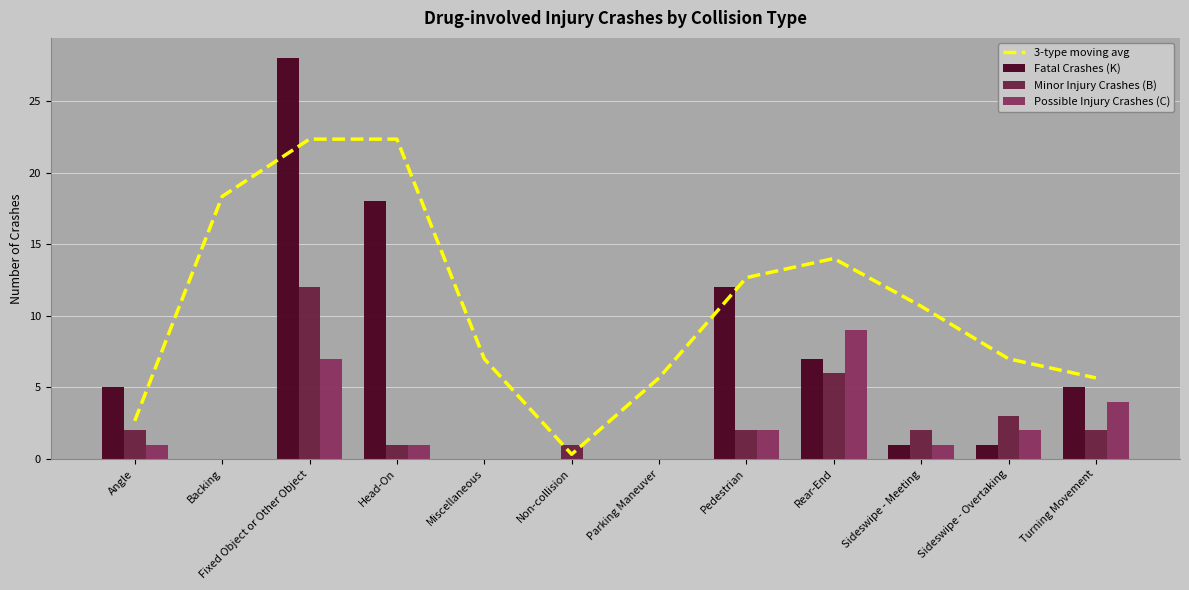

List the labels in order of Fatal Crashes (K) value, largest first.

Fixed Object or Other Object, Head-On, Pedestrian, Rear-End, Angle, Turning Movement, Sideswipe - Meeting, Sideswipe - Overtaking, Backing, Miscellaneous, Non-collision, Parking Maneuver